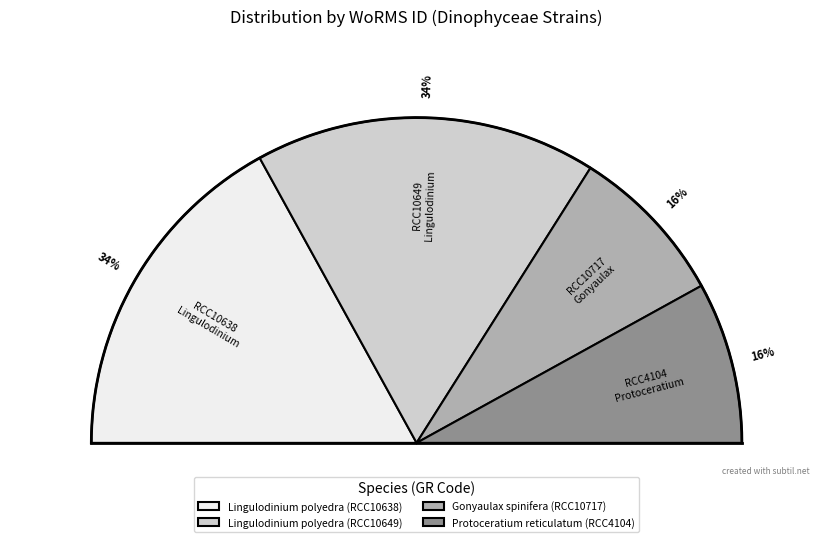

Does Lingulodinium polyedra (RCC10649) represent more than half of the total?

No